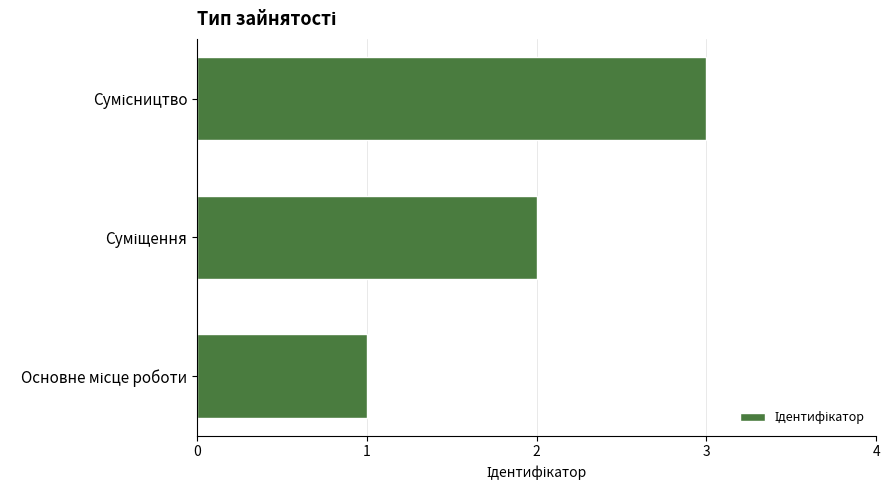

What is the sum of all values?

6